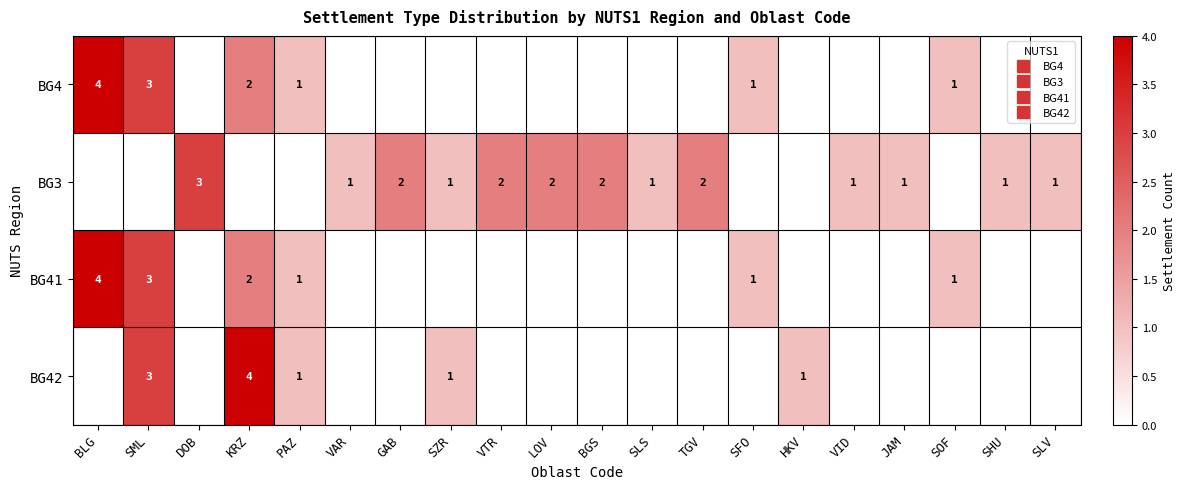

At which category does the chart reach its peak across all series?

BLG